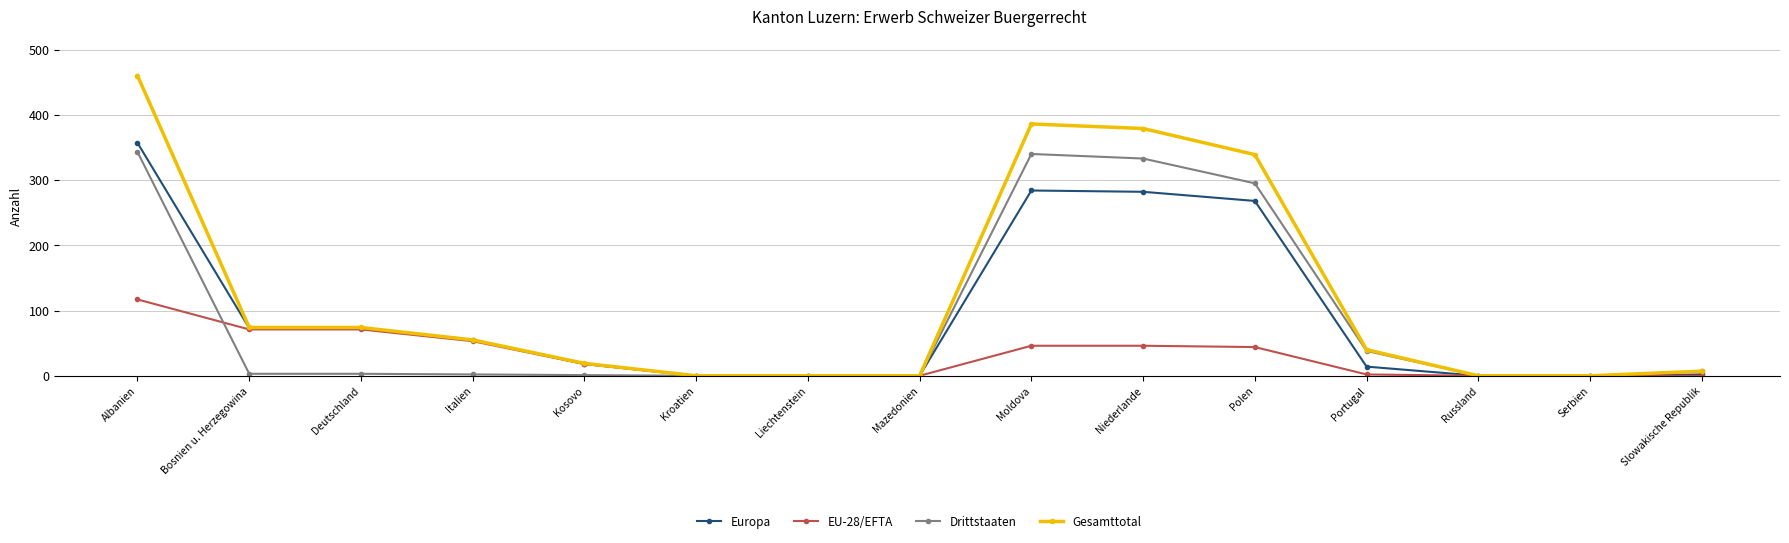

True or false: Europa has a value of 73 at Deutschland.

True